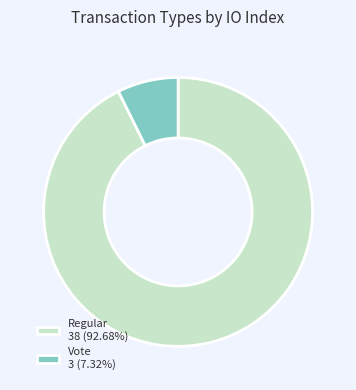

What is the ratio of the value at Regular 38 (92.68%) to the value at Vote 3 (7.32%)?

12.7